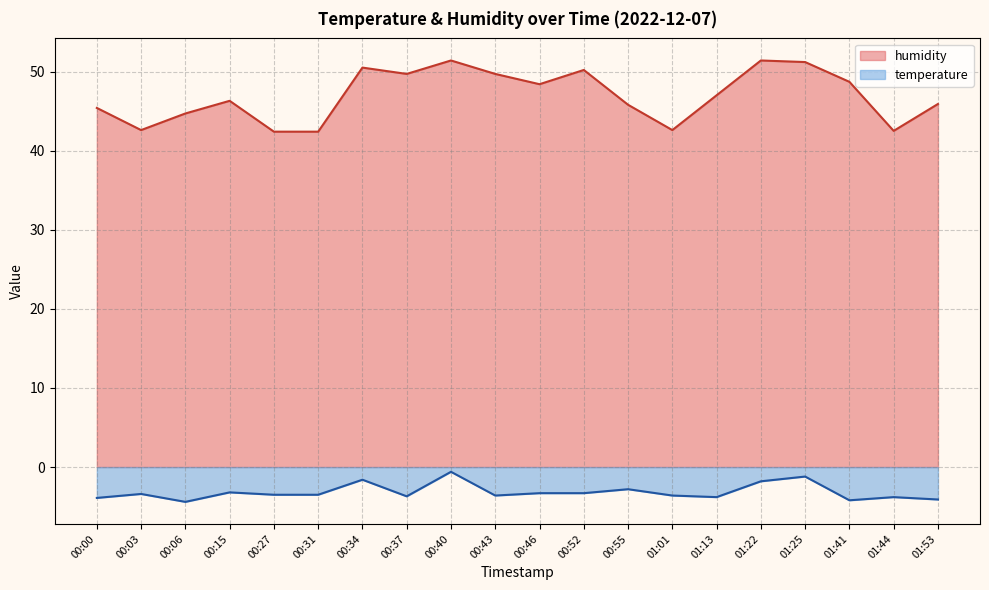

What is the sum of all humidity values?

938.8